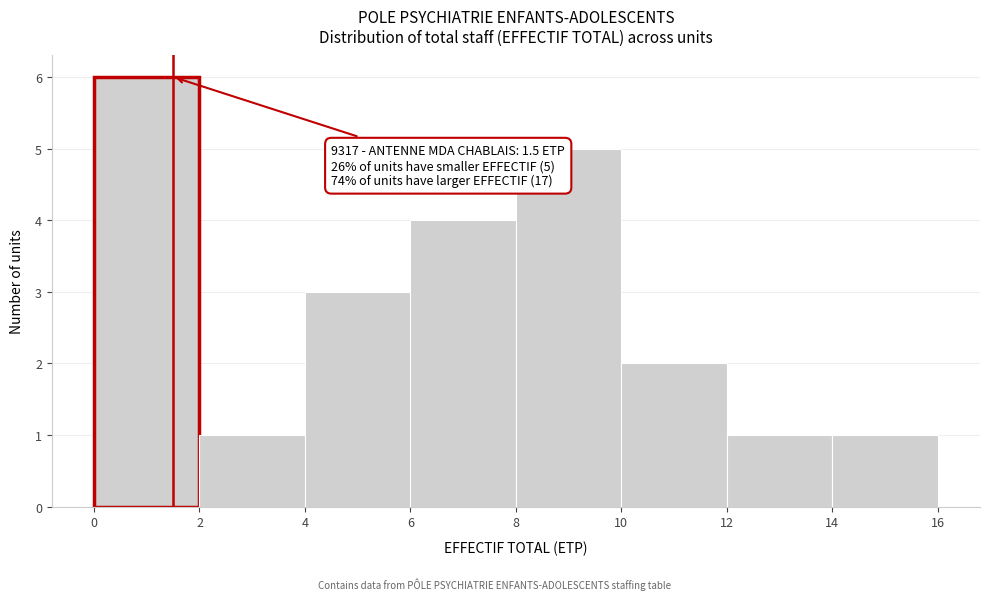

Which range on the x-axis has the tallest bar?

0 to 2